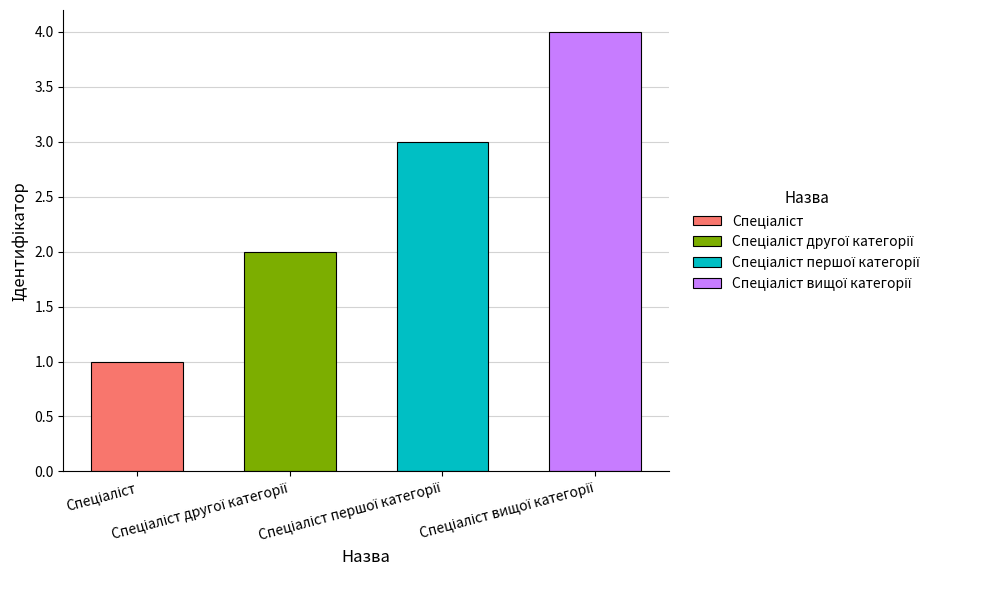

How many data points are less than 3?

2